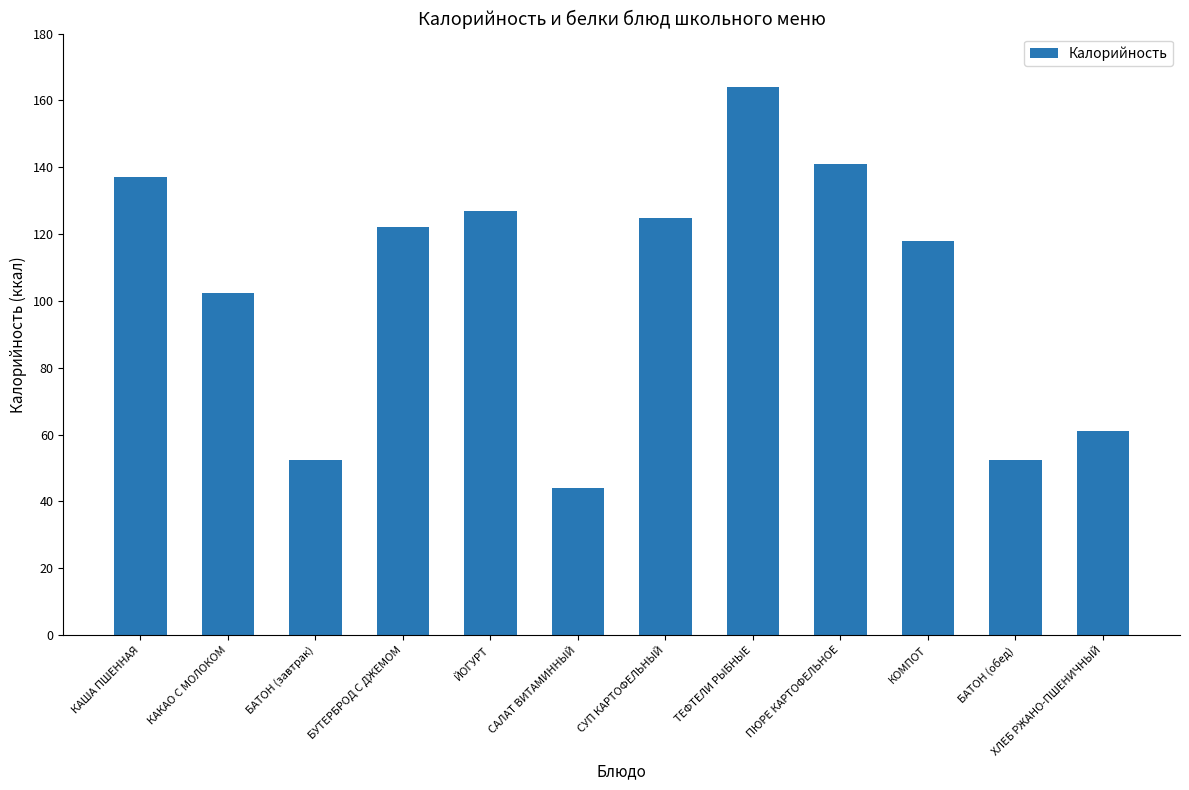

What is the maximum value shown in the chart?

164.0